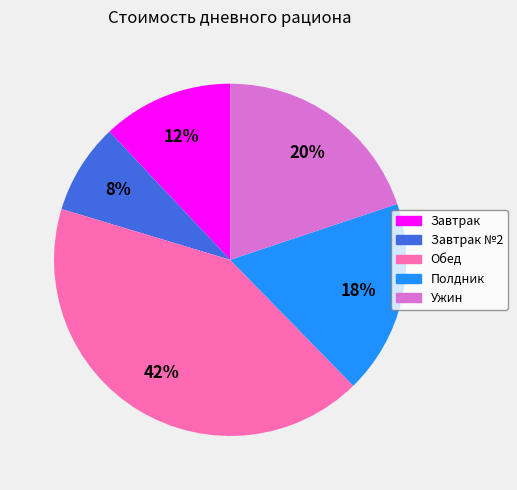

To the nearest percent, what is the average slice percentage?

20%